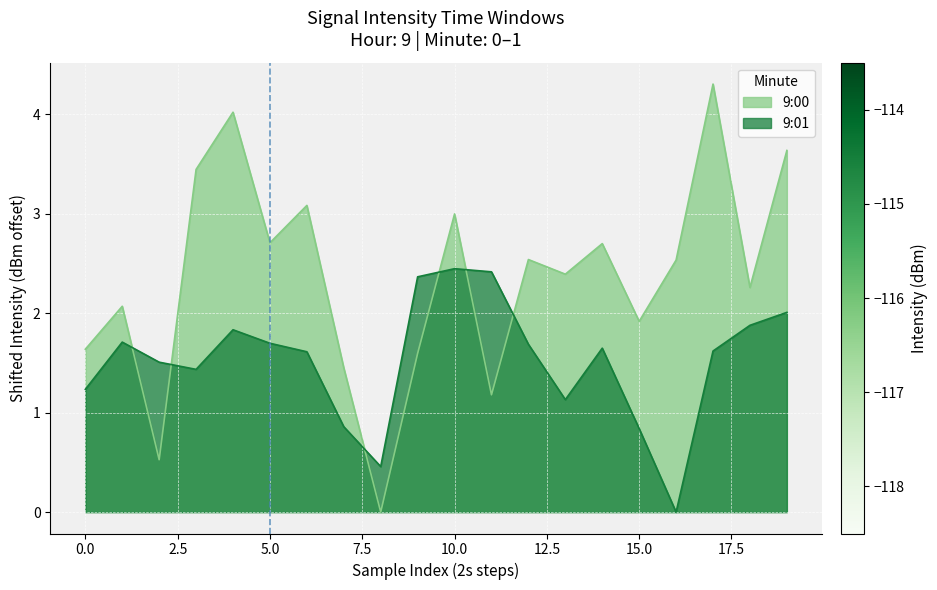

True or false: 9:00 and 9:01 intersect in this chart.

True